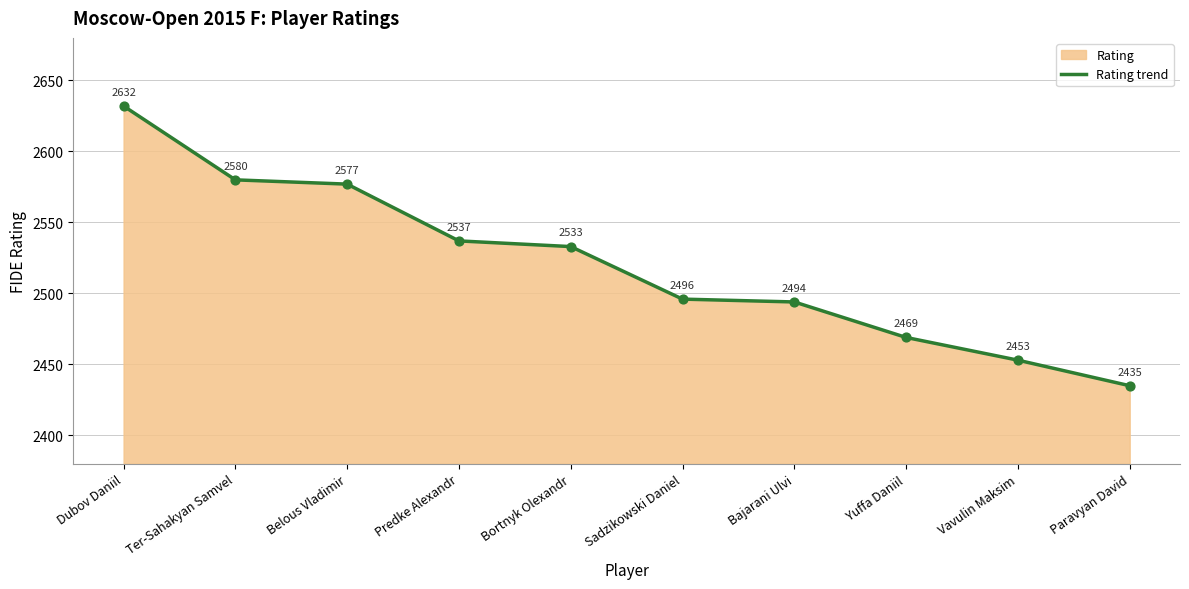

What is the change in value from Bortnyk Olexandr to Bajarani Ulvi?

-39